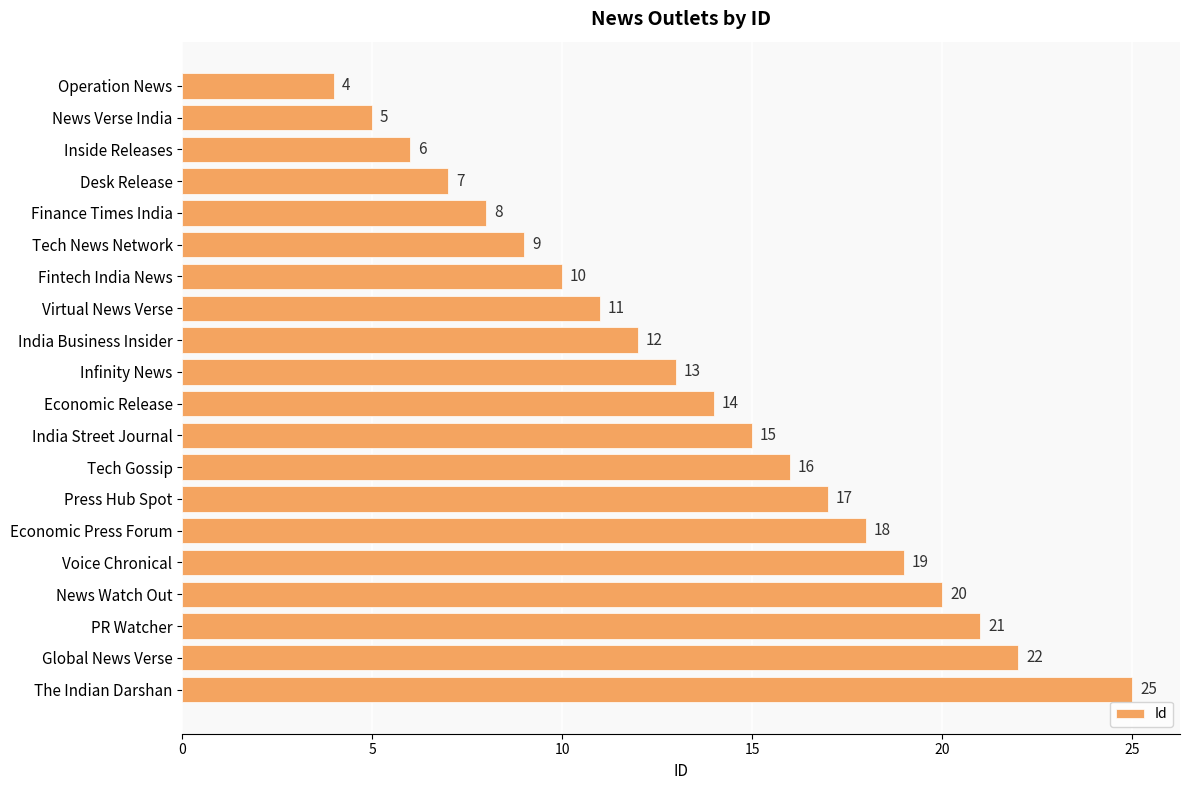

What is the label of the 7th bar from the bottom?

Press Hub Spot